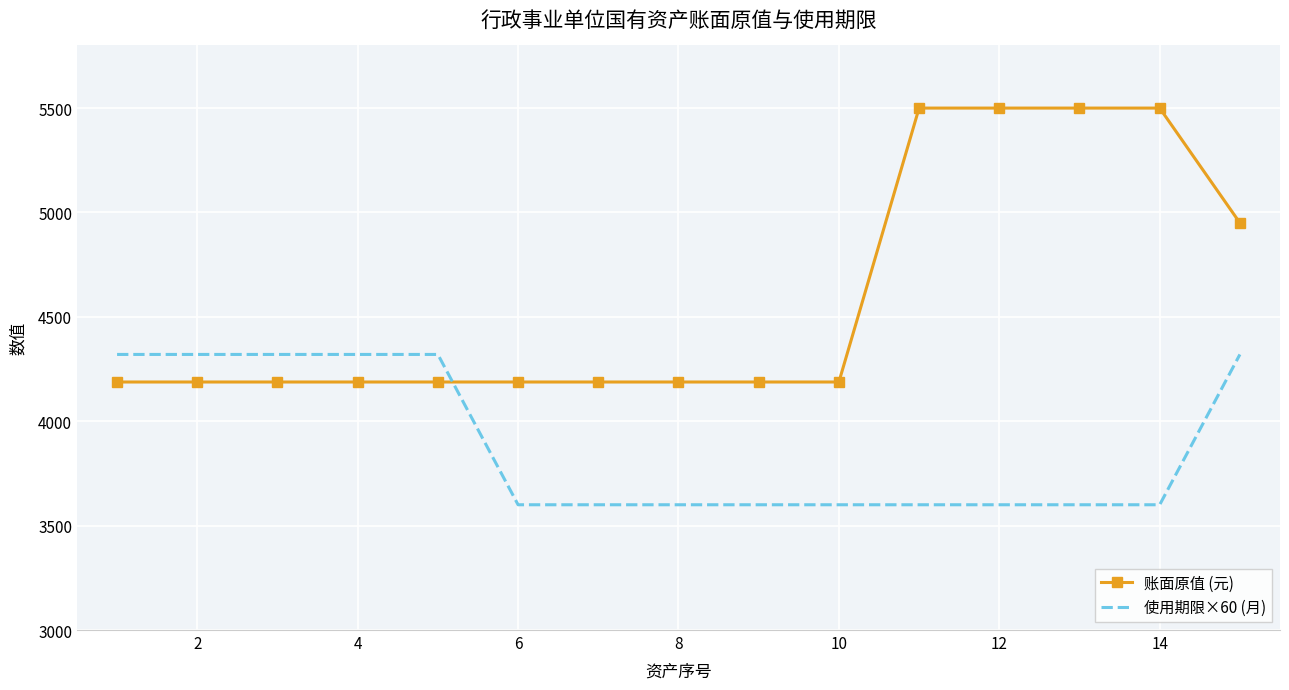

Rank the series by their average value, from highest to lowest.

账面原值 (元), 使用期限×60 (月)